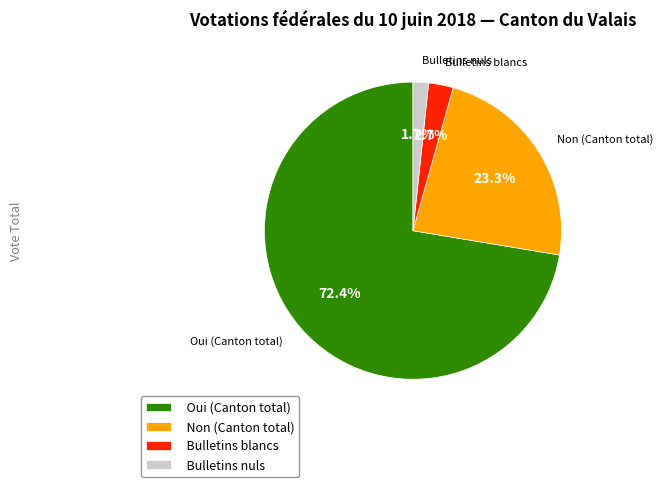

Rank the categories by value from lowest to highest.

Bulletins nuls, Bulletins blancs, Non (Canton total), Oui (Canton total)